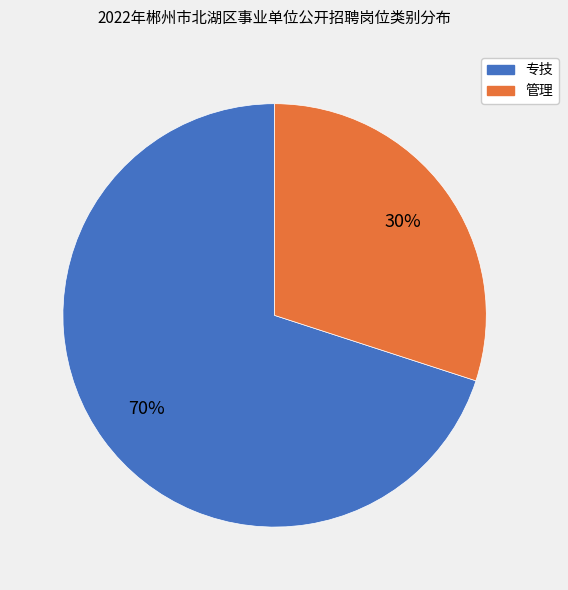

How many segments does this pie chart have?

2